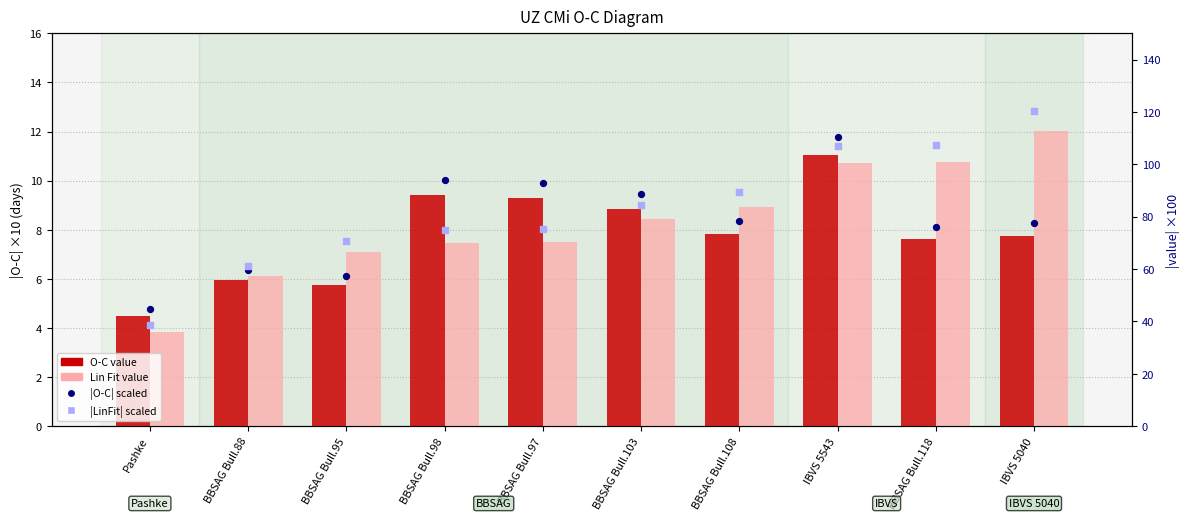

Which series reaches the minimum Y coordinate?

Lin Fit (×10)